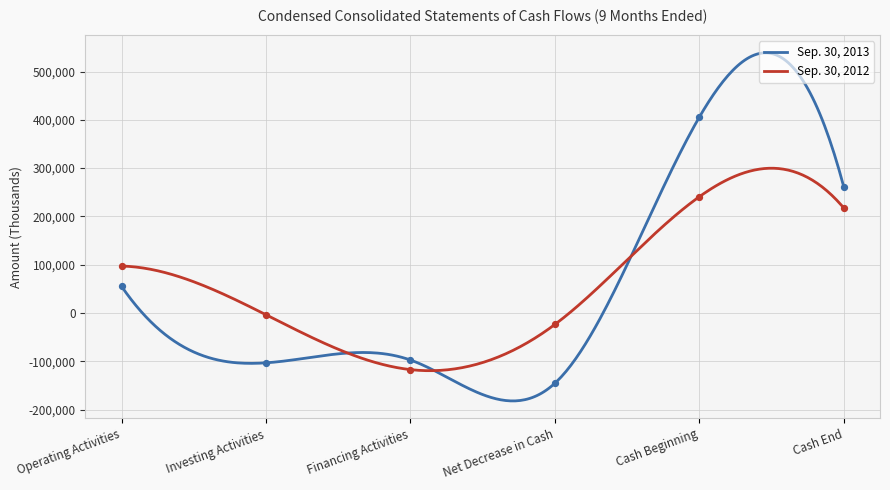

At how many categories does at least one series exceed -49277?

5